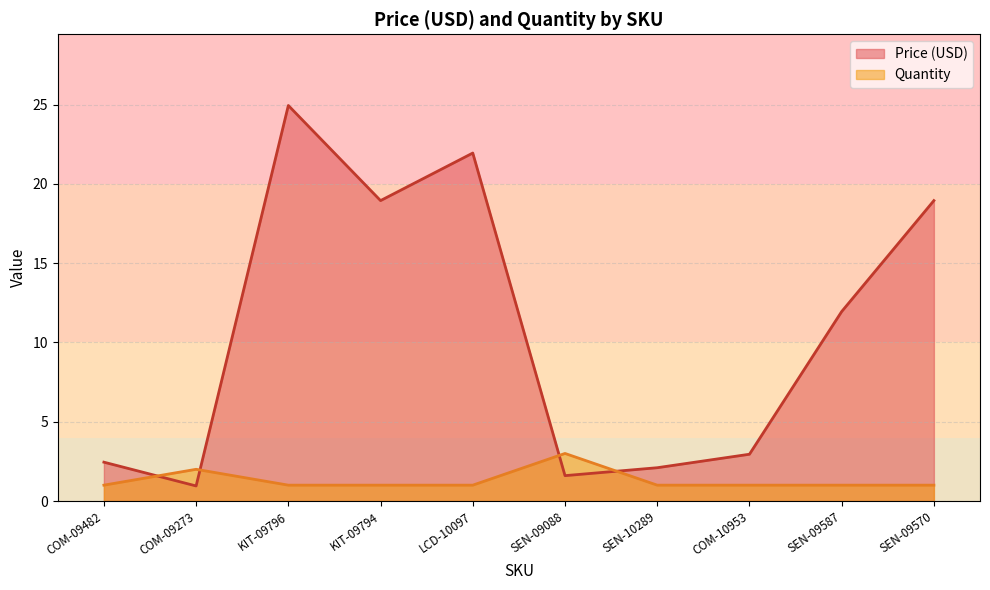

Where does the Price (USD) series first go above 11?

KIT-09796